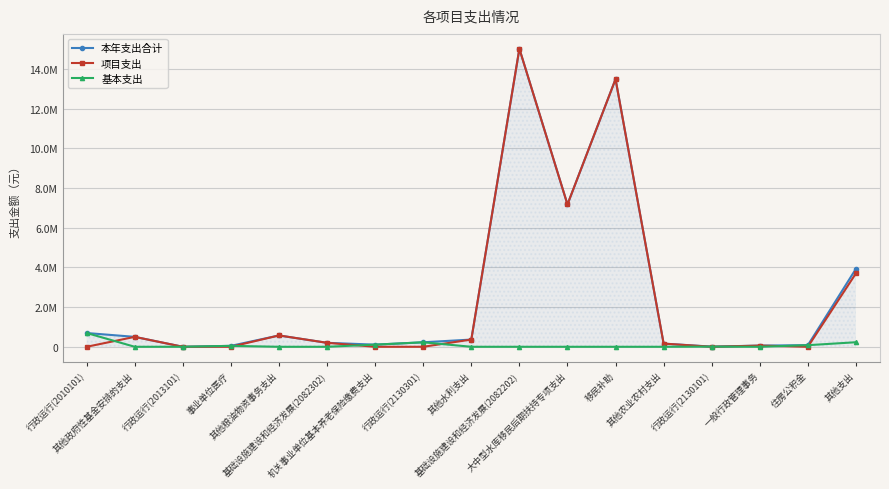

What are all the series names shown in the legend?

本年支出合计, 项目支出, 基本支出